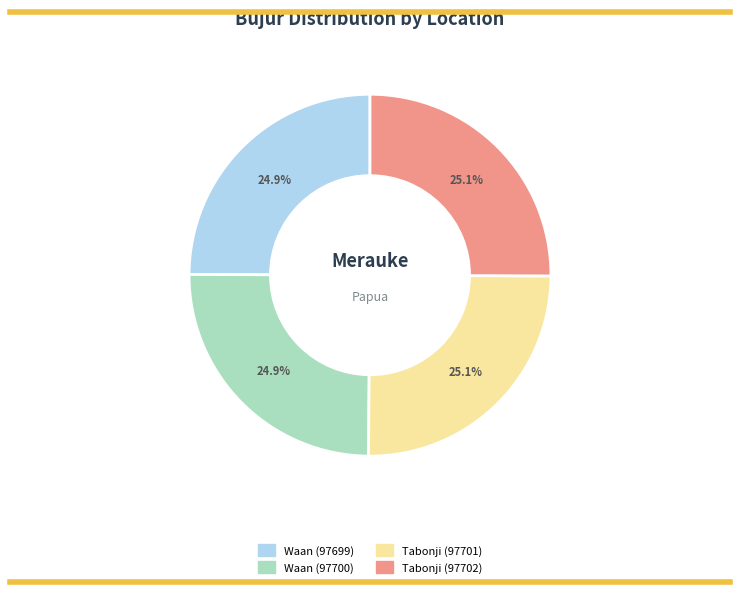

How many segments does this pie chart have?

4